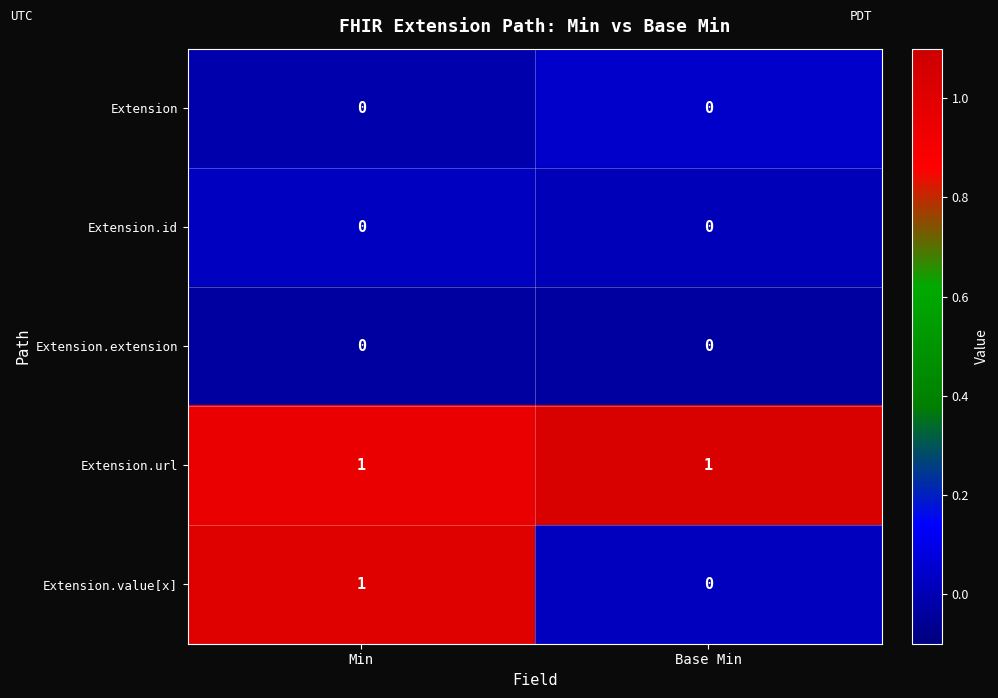

At which category is the sum across all series the highest?

Min